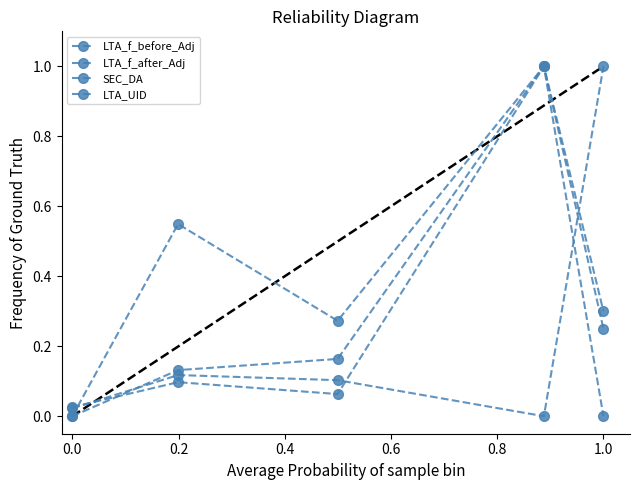

Does the chart have visible grid lines?

No